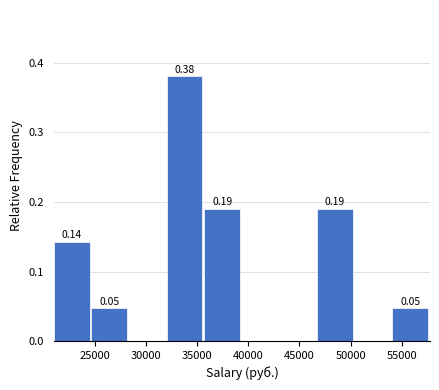

Over which range of the x-axis is the bar tallest?

32000 to 35500